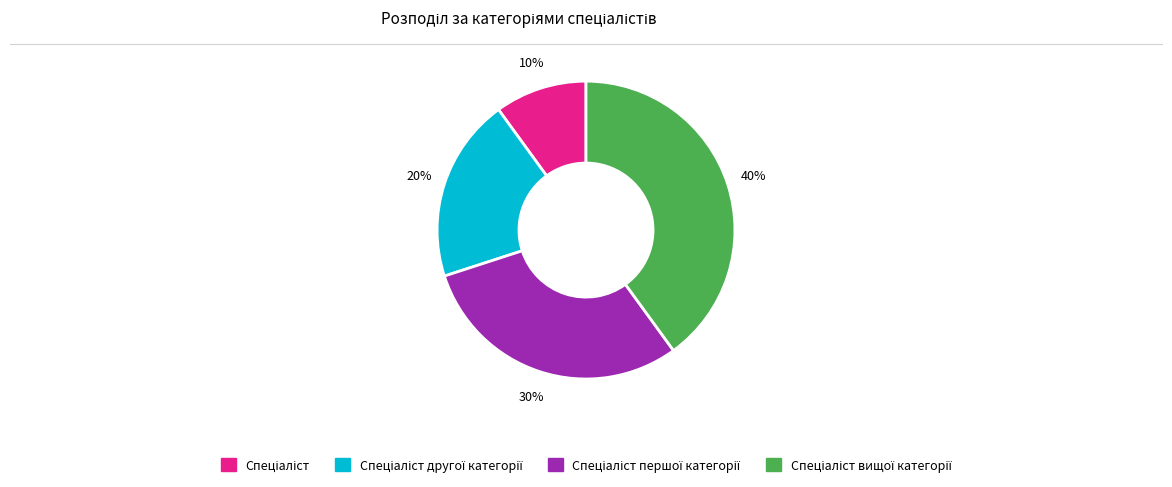

To the nearest percent, what is the average slice percentage?

25%